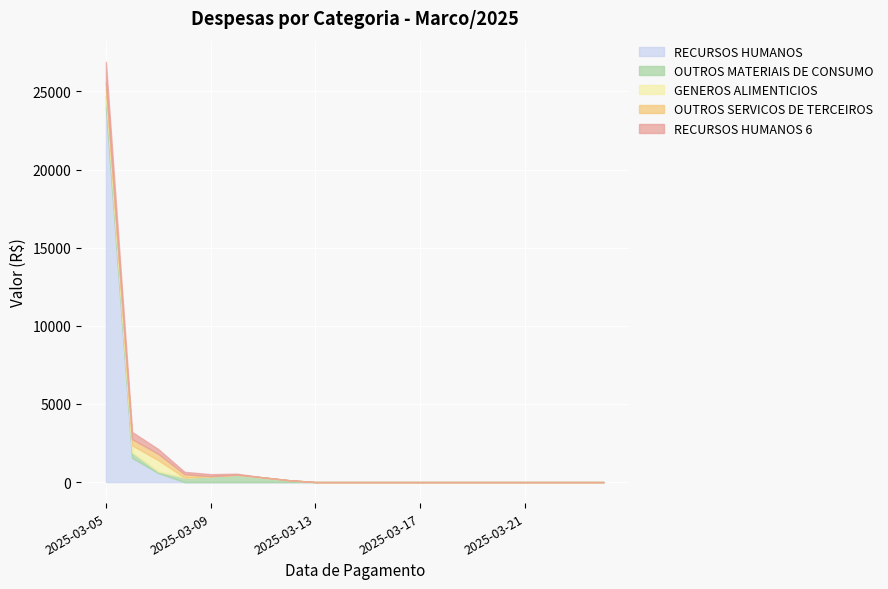

Reading left to right, what are all the values shown in this chart?

RECURSOS HUMANOS: 0=23960.0	1=1549.1	2=578.2	3=0.0	4=0.0	5=0.0	6=0.0	7=0.0	8=0.0	9=0.0	10=0.0	11=0.0	12=0.0	13=0.0	14=0.0	15=0.0	16=0.0	17=0.0	18=0.0	19=0.0
OUTROS MATERIAIS DE CONSUMO: 0=760.2	1=343.3	2=93.9	3=283.1	4=374.0	5=471.1	6=300.5	7=118.0	8=0.0	9=0.0	10=0.0	11=0.0	12=0.0	13=0.0	14=0.0	15=0.0	16=0.0	17=0.0	18=0.0	19=0.0
GENEROS ALIMENTICIOS: 0=433.0	1=455.1	2=732.5	3=0.0	4=0.0	5=0.0	6=0.0	7=0.0	8=0.0	9=0.0	10=0.0	11=0.0	12=0.0	13=0.0	14=0.0	15=0.0	16=0.0	17=0.0	18=0.0	19=0.0
OUTROS SERVICOS DE TERCEIROS: 0=400.5	1=400.5	2=400.5	3=220.0	4=0.0	5=0.0	6=0.0	7=0.0	8=0.0	9=0.0	10=0.0	11=0.0	12=0.0	13=0.0	14=0.0	15=0.0	16=0.0	17=0.0	18=0.0	19=0.0
RECURSOS HUMANOS 6: 0=1351.3	1=458.2	2=305.5	3=152.7	4=131.7	5=65.8	6=0.0	7=0.0	8=0.0	9=0.0	10=0.0	11=0.0	12=0.0	13=0.0	14=0.0	15=0.0	16=0.0	17=0.0	18=0.0	19=0.0